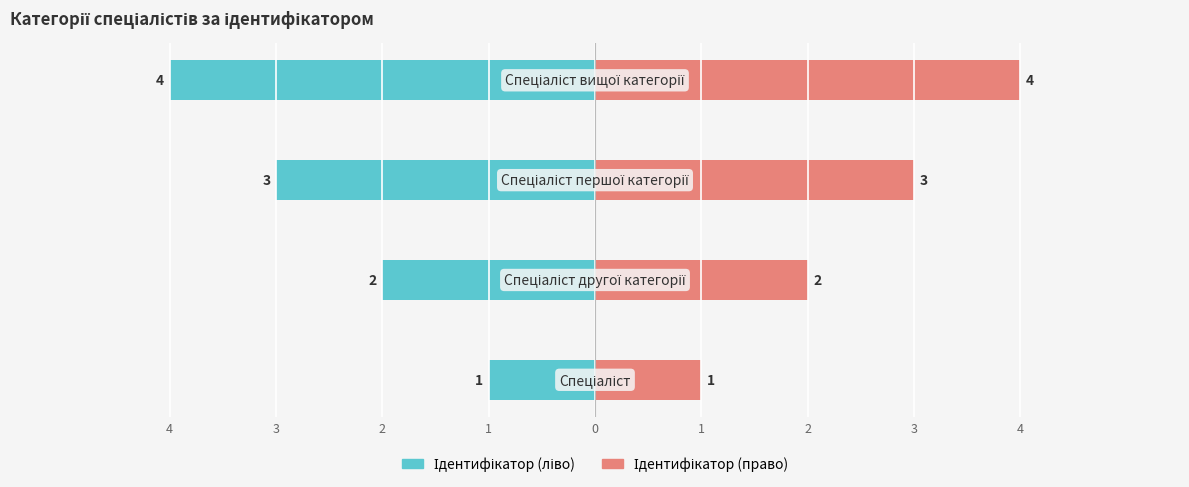

At how many categories does at least one series exceed 2?

2